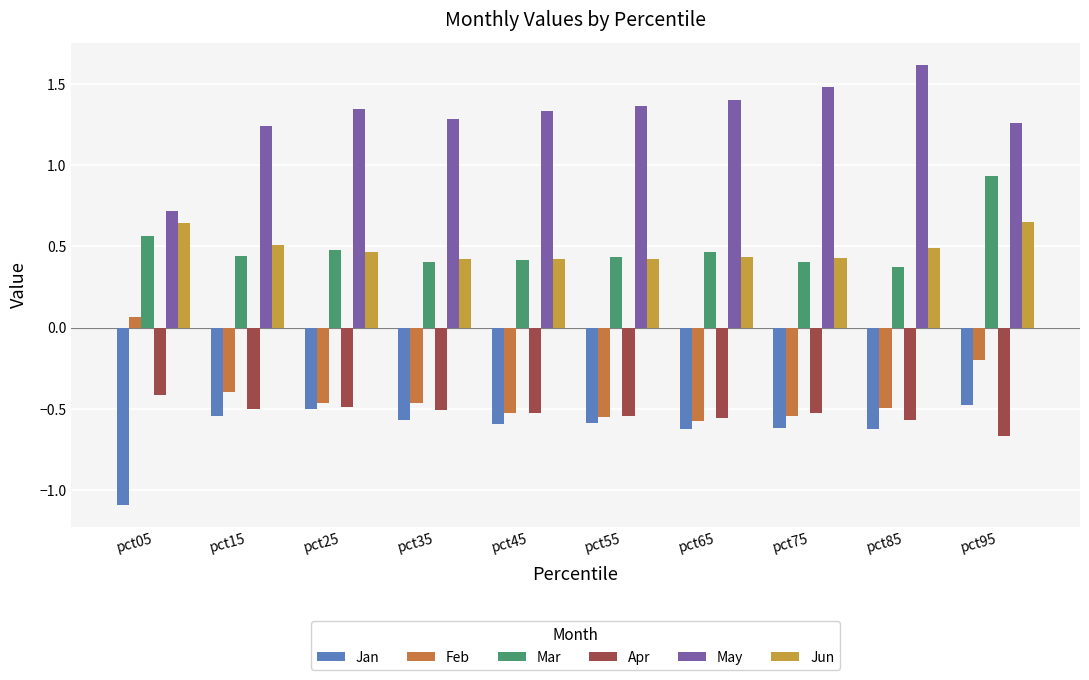

What is the difference between the maximum and minimum values in the Jun series?

0.2